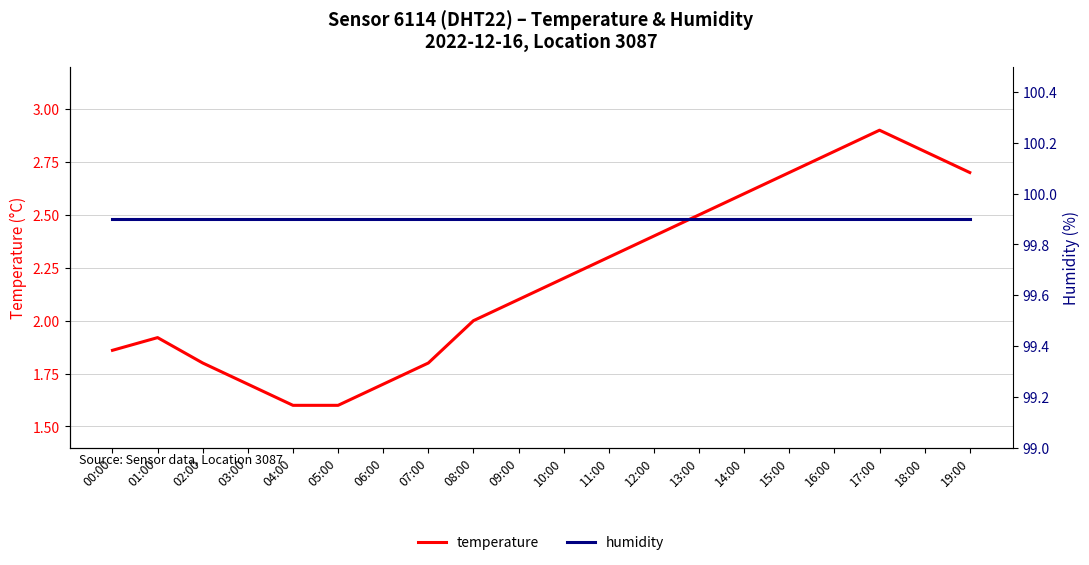

What is the label of the 7th point from the right?

13:00